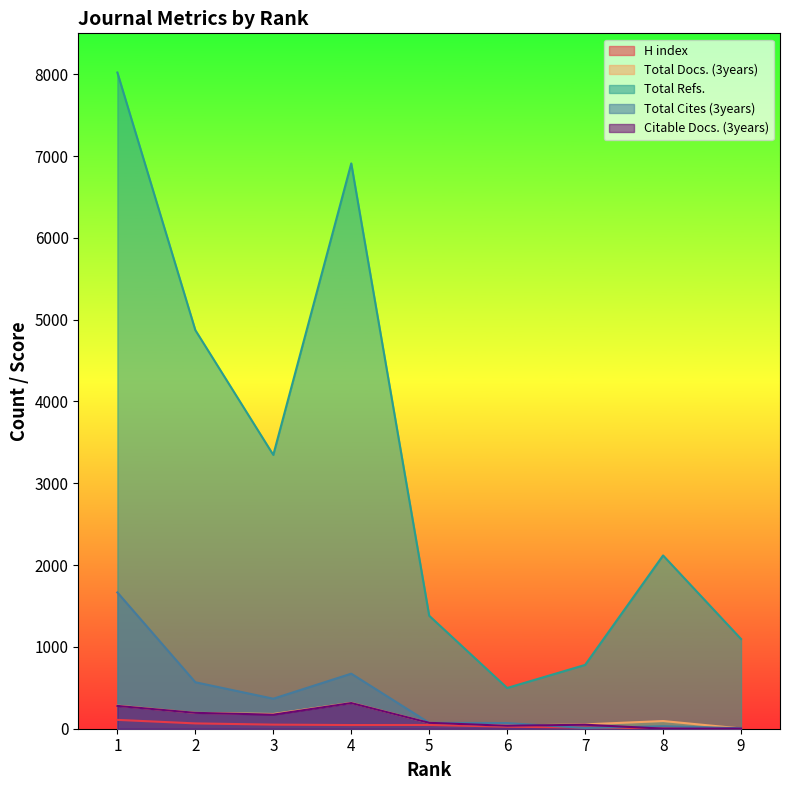

Does the chart display data point markers on the line(s)?

No